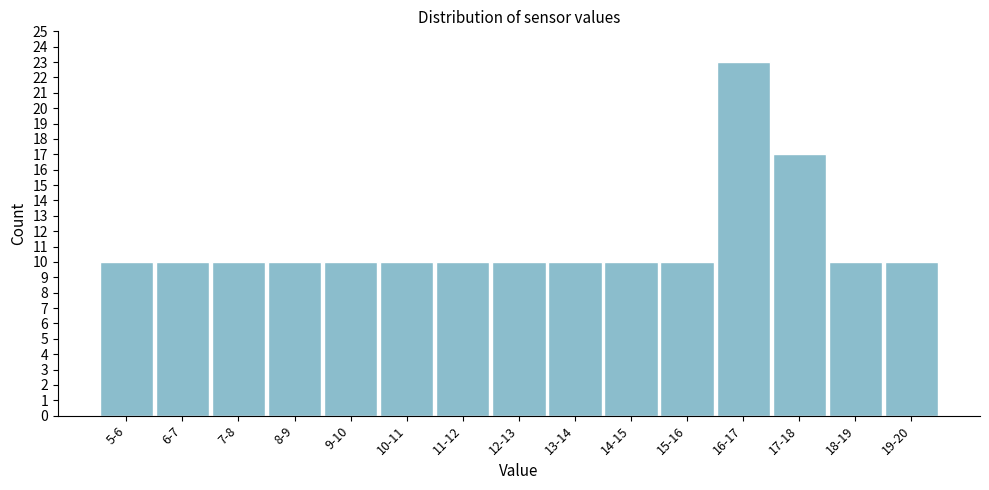

Reading right to left, transcribe all the data shown in this chart.

10	10	17	23	10	10	10	10	10	10	10	10	10	10	10